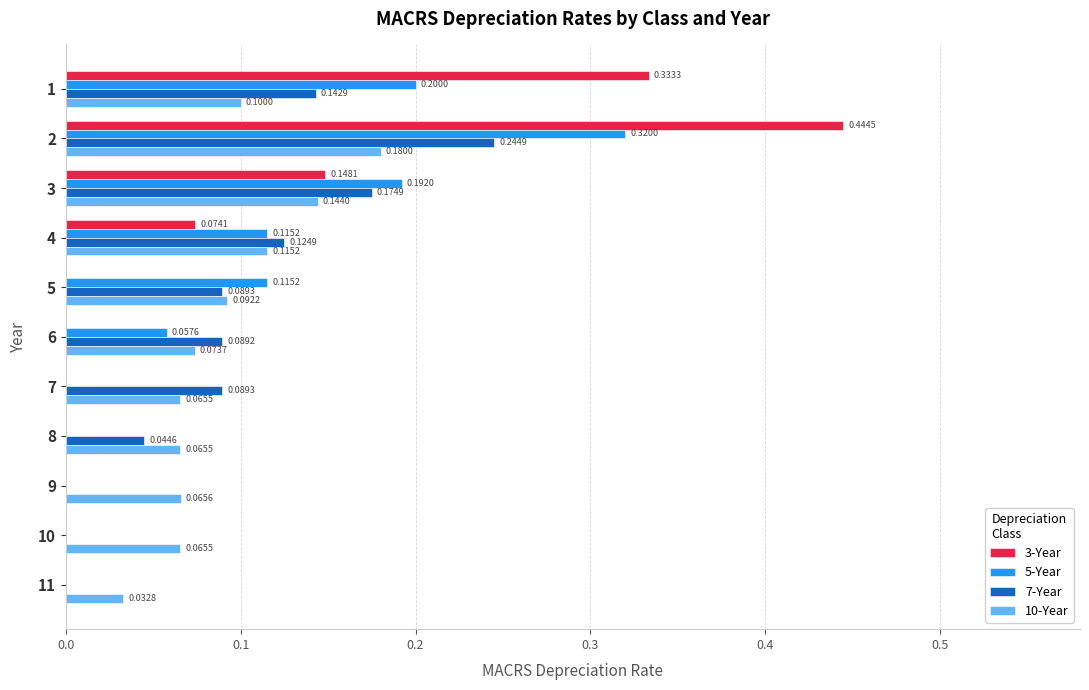

The 10-Year series shows 0.0 at 10. True or false?

False